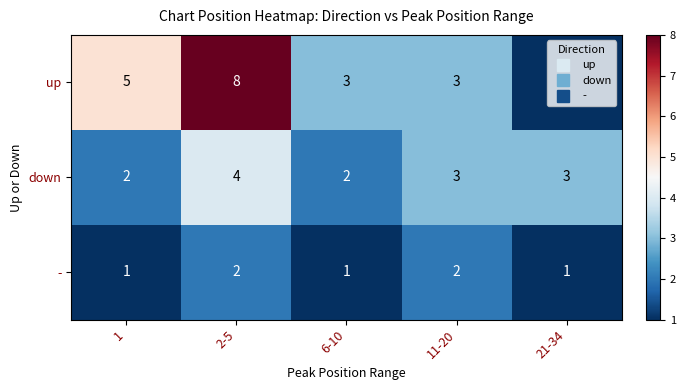

Rank the series by their maximum value, from highest to lowest.

up, down, -